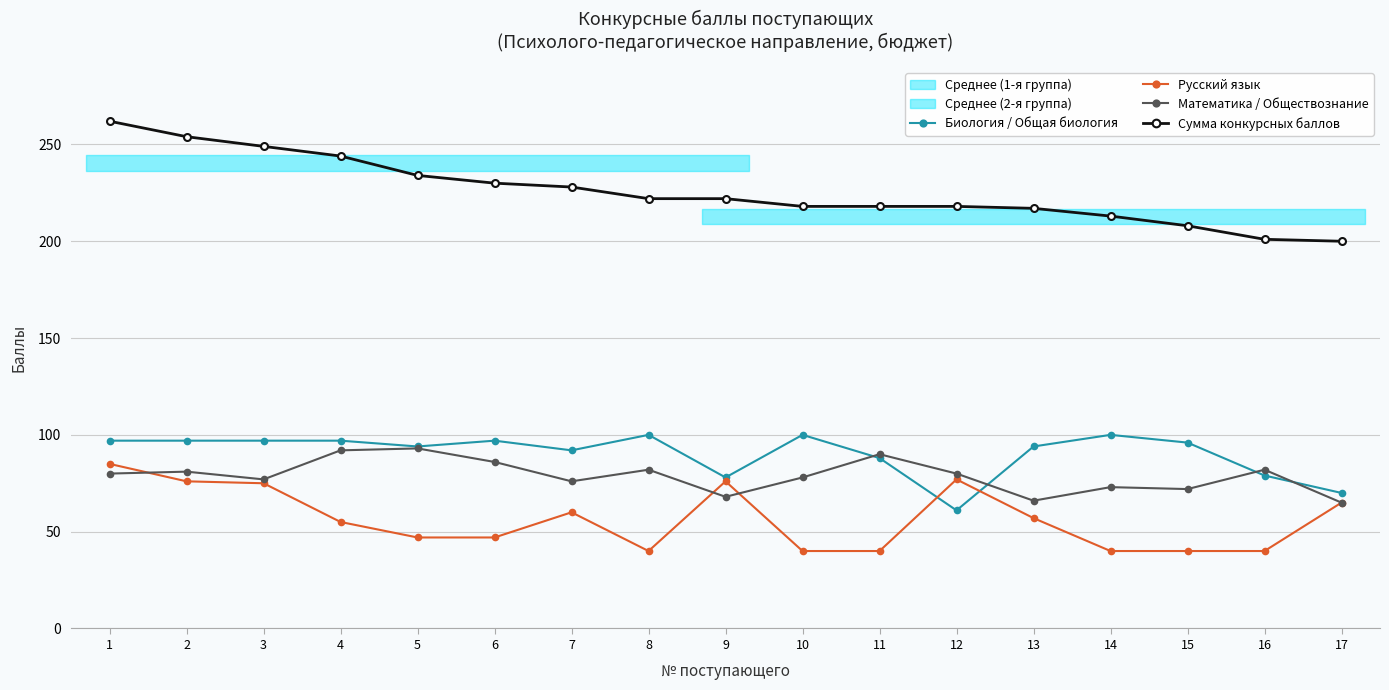

What is the difference between the highest and lowest values at 16?

161